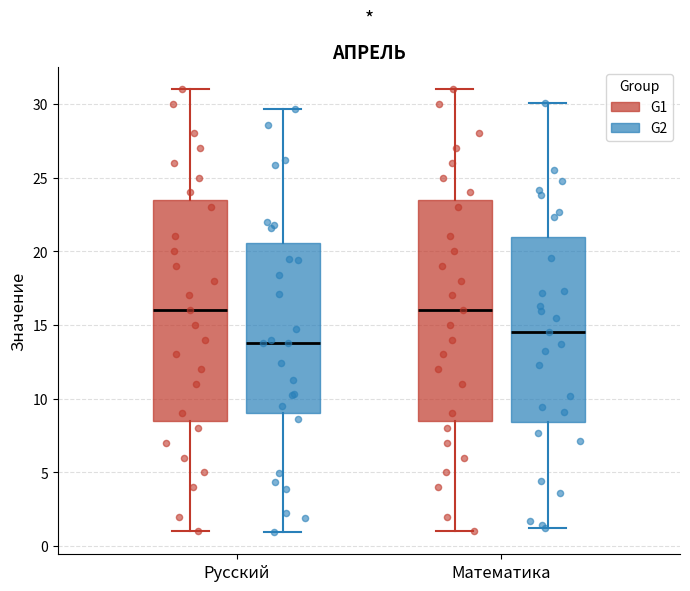

Reading left to right, transcribe this box plot: for each box, give where its median line is, the range the box spans, and where its two whiskers end, as read against the y-axis. The values are not printed on the chart, so give them approximately, as read against the axis.

Русский (G1): median 16.0, box 8.5 to 23.5, whiskers 1.0 to 31.0
Русский (G2): median 14.0, box 9.0 to 20.5, whiskers 1.0 to 29.5
Математика (G1): median 16.0, box 8.5 to 23.5, whiskers 1.0 to 31.0
Математика (G2): median 14.5, box 8.5 to 21.0, whiskers 1.0 to 30.0